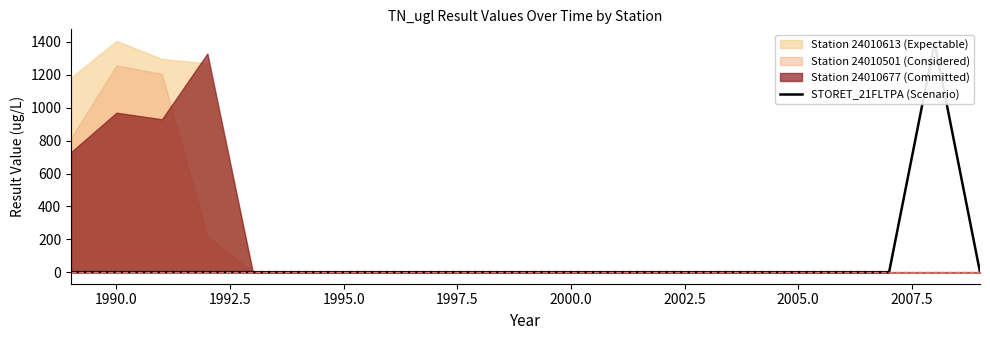

Does the chart have visible grid lines?

No